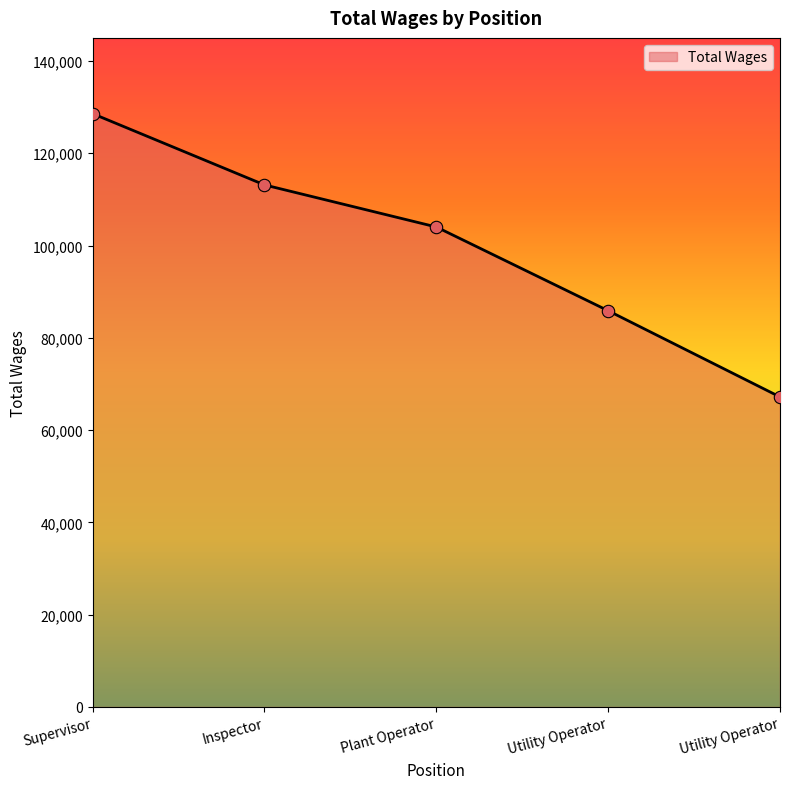

How many categories are shown in the chart?

5